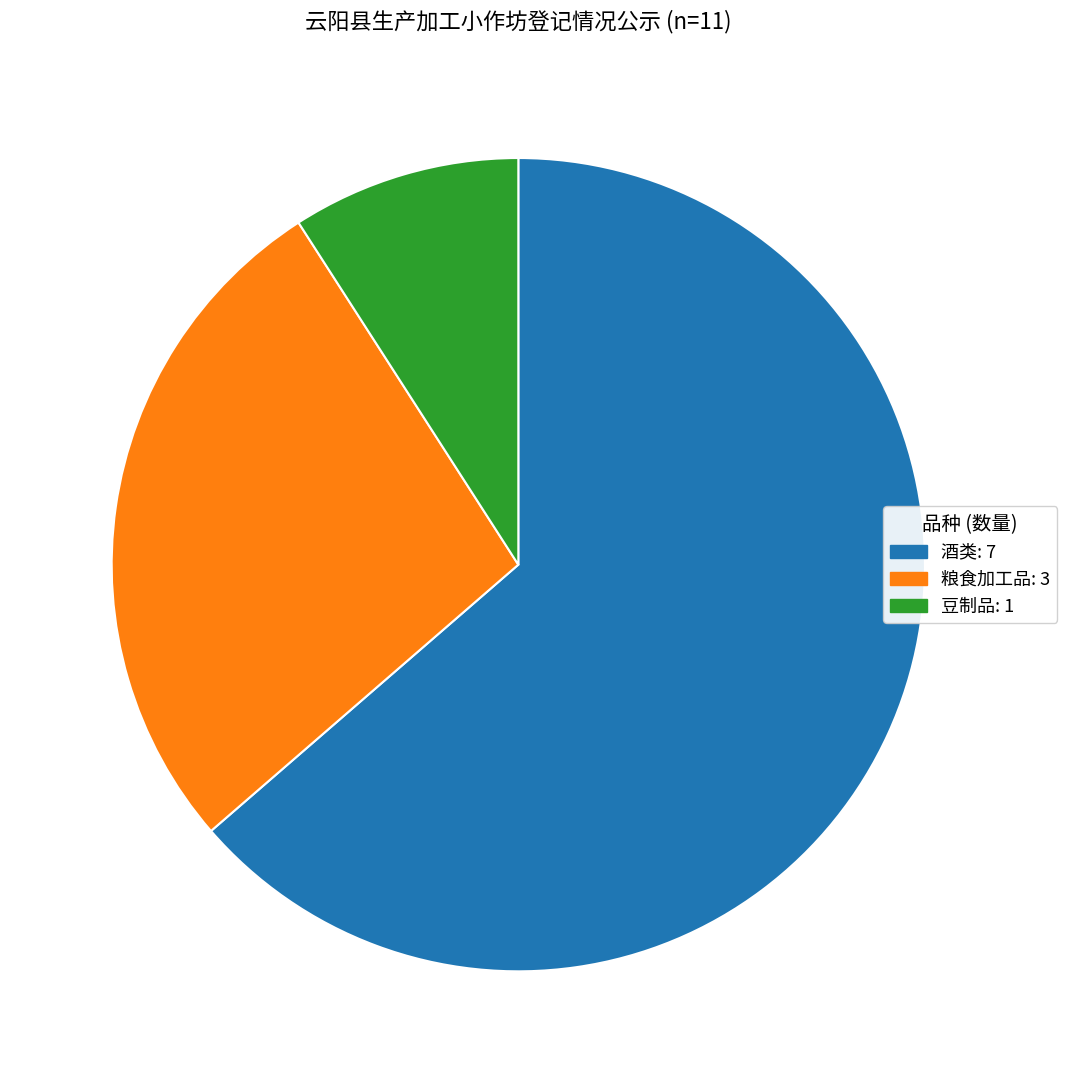

Is the sum of 豆制品 and 粮食加工品 greater than half?

No